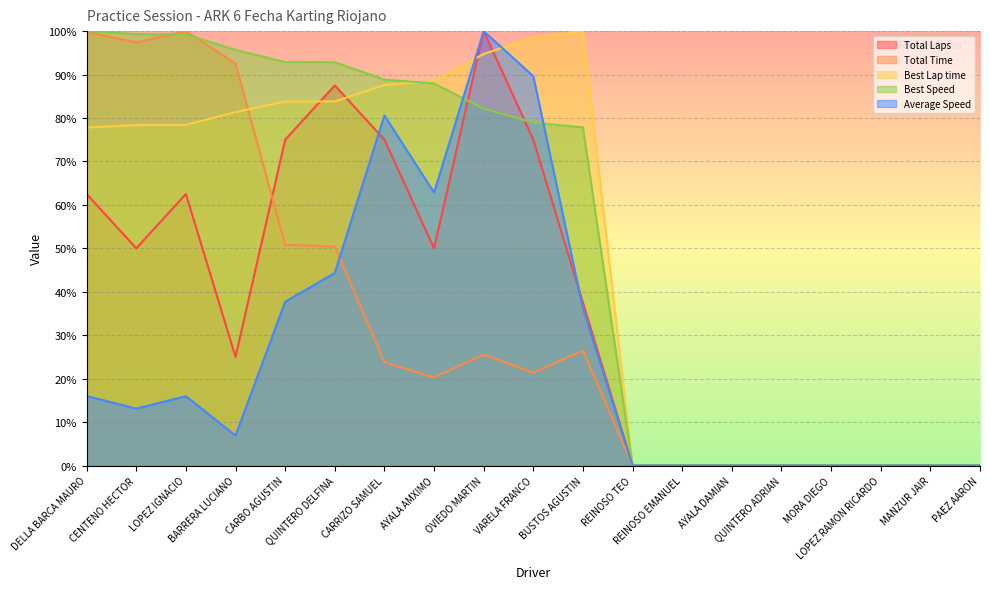

Where is Total Time nearest to the value 50?

QUINTERO DELFINA